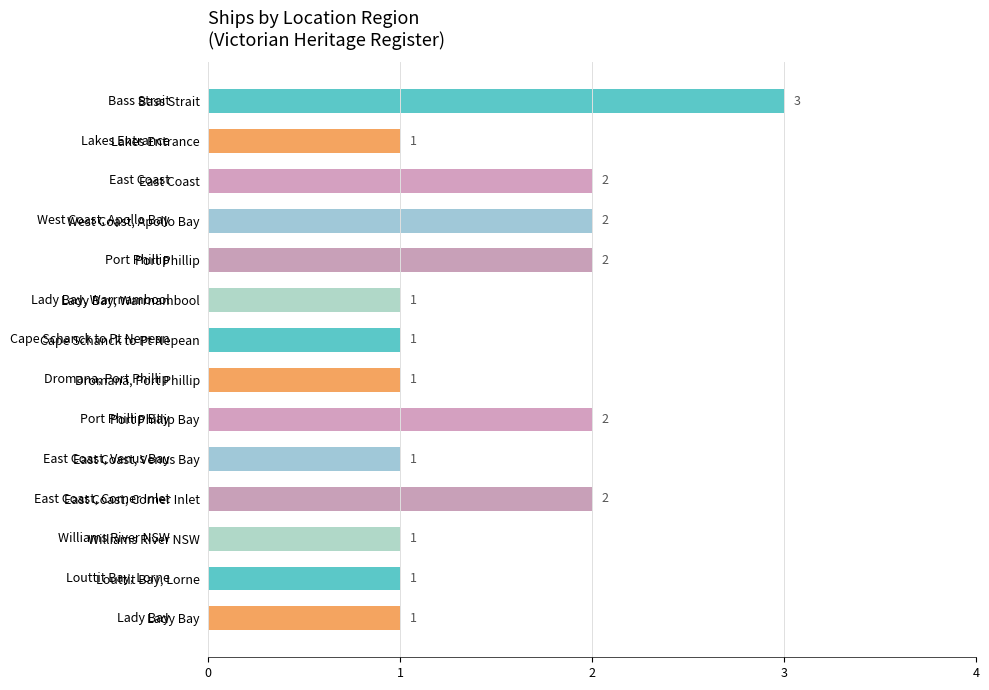

True or false: the data shows 2 at Cape Schanck to Pt Nepean.

False